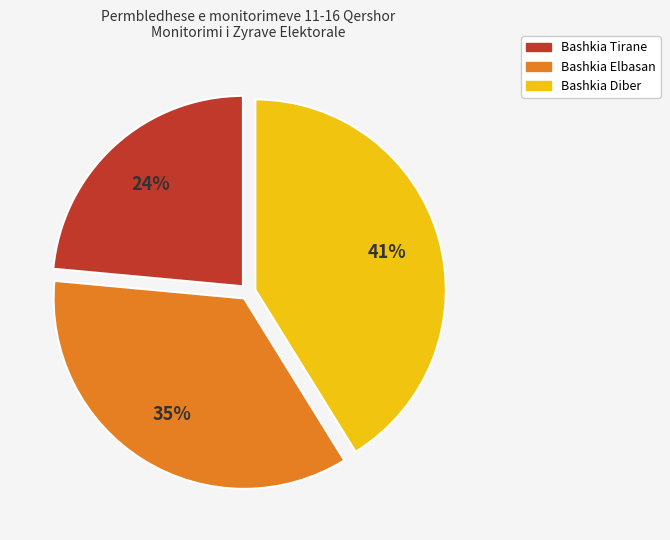

Is there a majority slice in this chart?

No